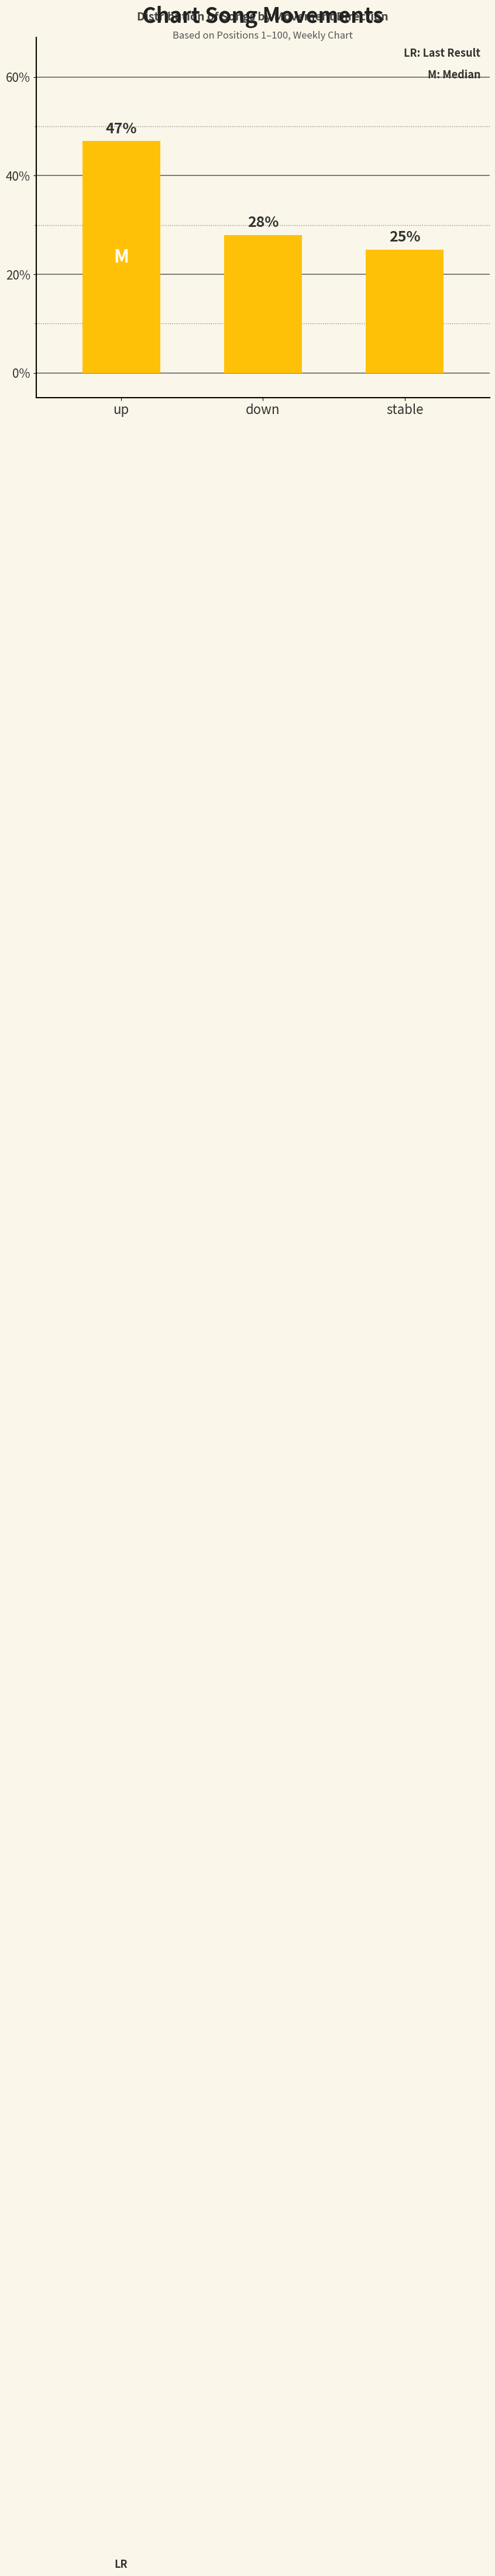

How many values exceed 28?

2